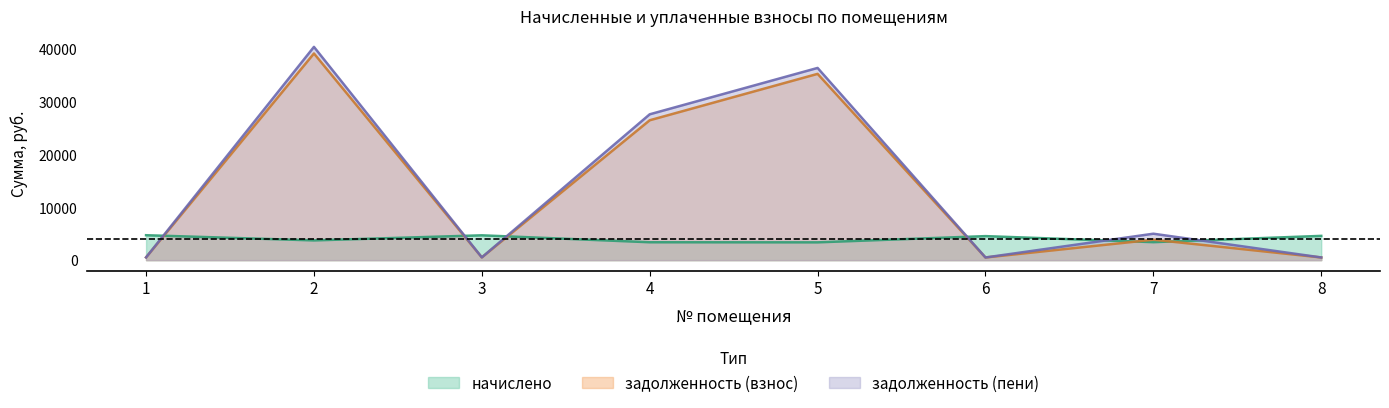

Does the chart have visible grid lines?

No